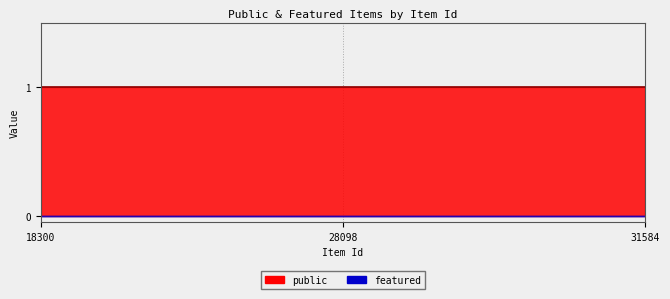

Which series has the largest total across all categories?

public